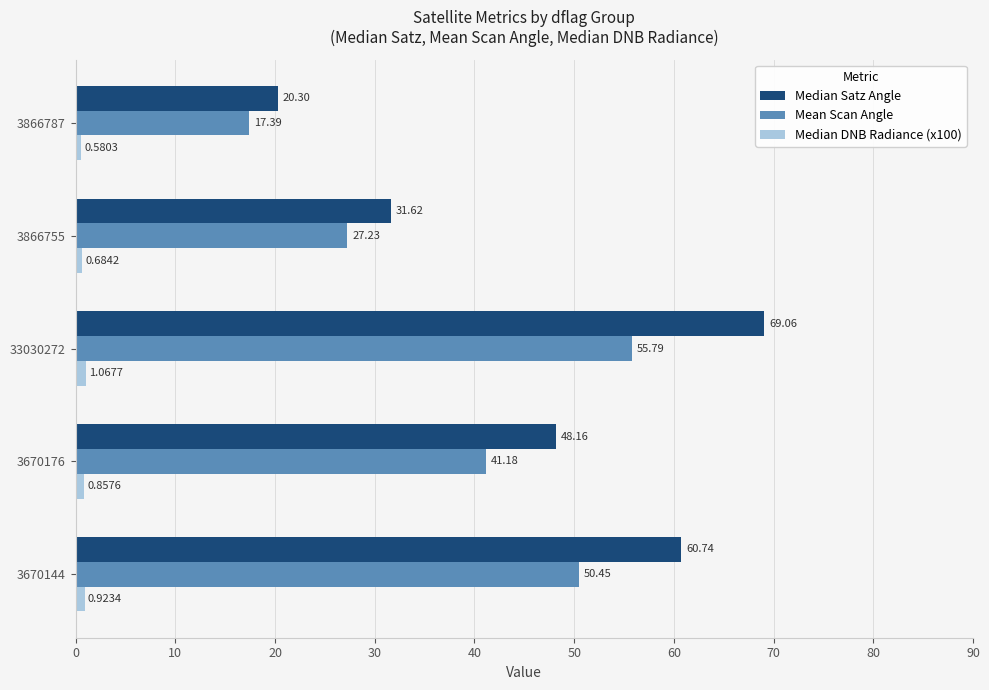

Count the number of data series in this chart.

3